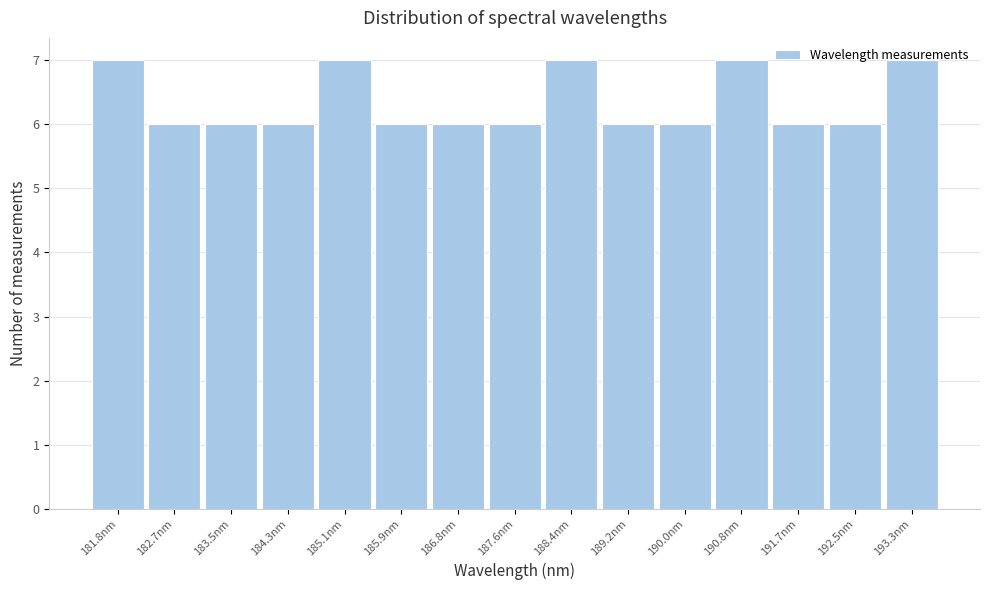

What is the sum of all values?

95